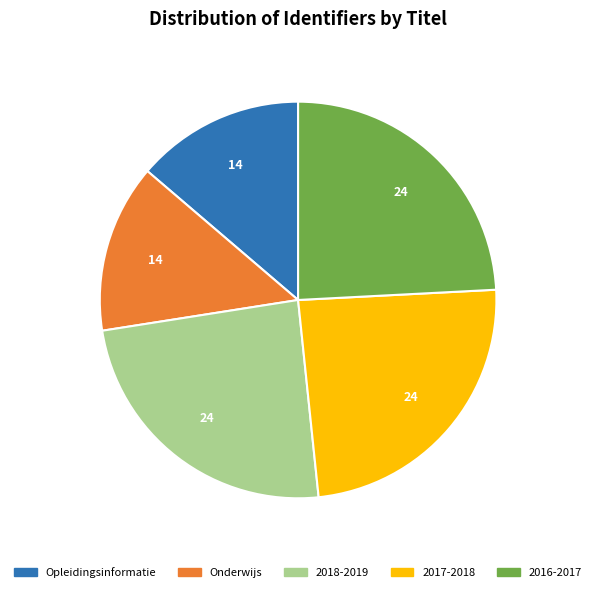

True or false: Onderwijs accounts for 23% of the total.

False